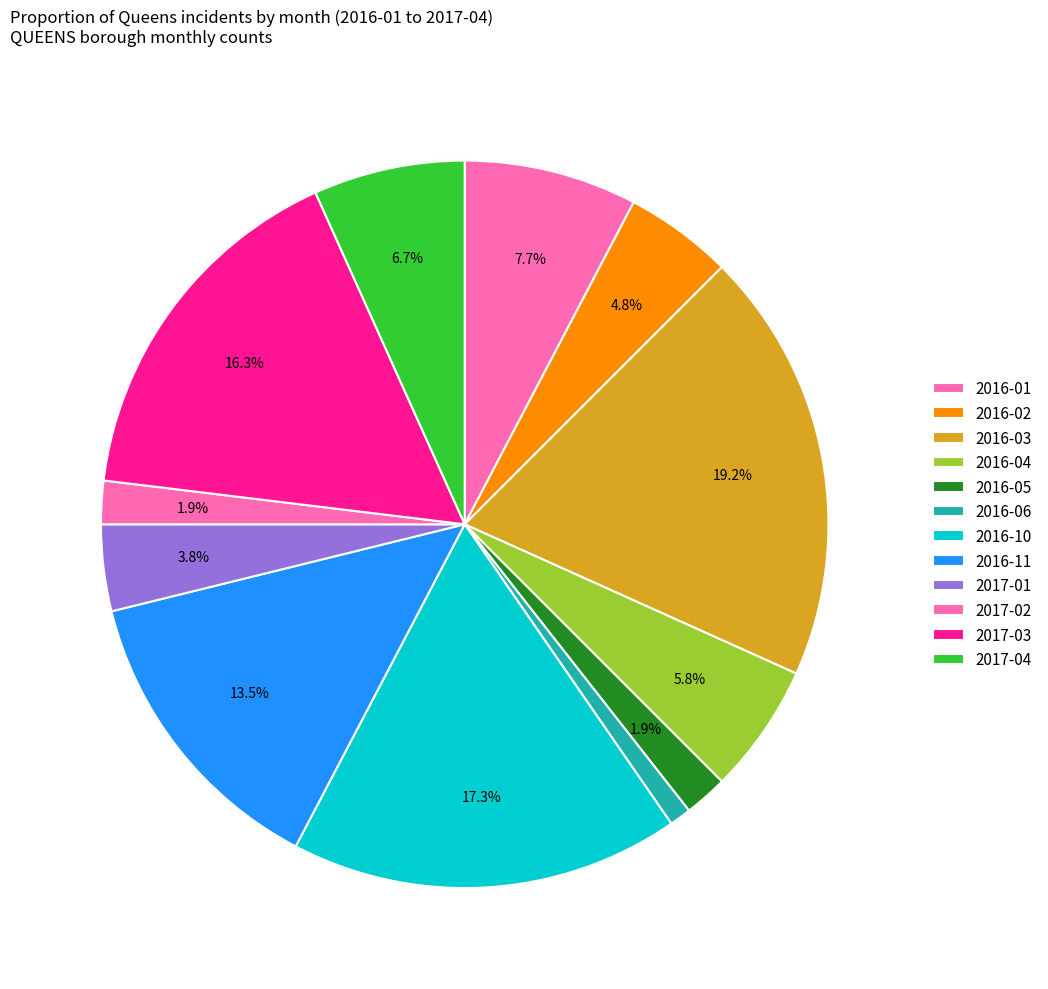

Do 2016-06 and 2017-04 together represent more than half of the pie?

No